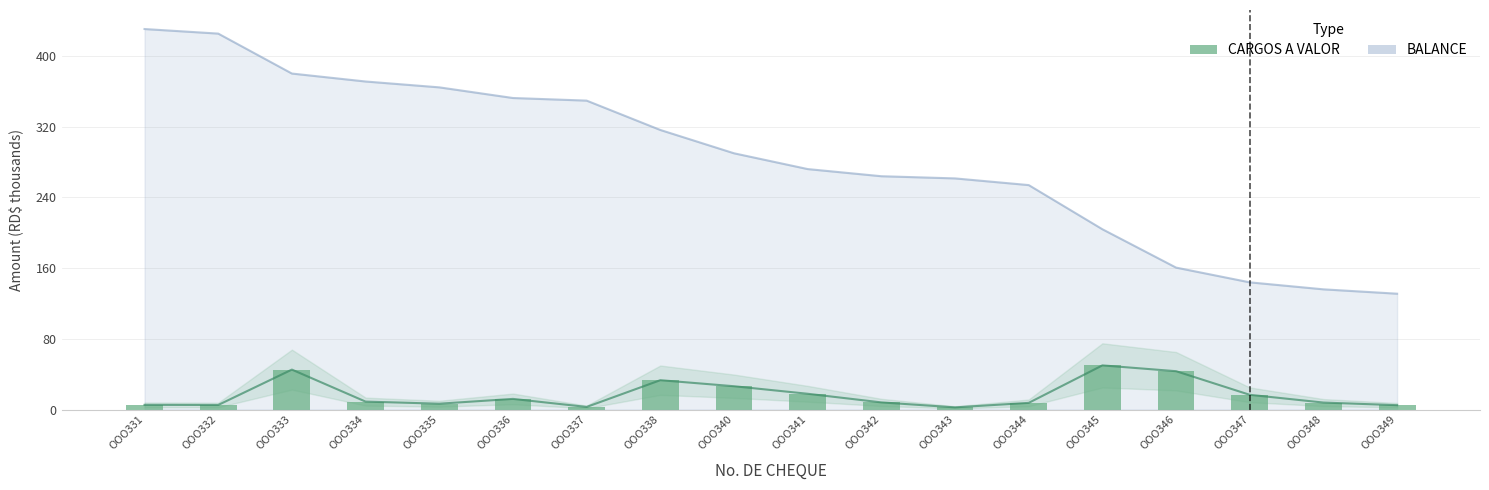

Rank the categories by value from highest to lowest.

OOO345, OOO333, OOO346, OOO338, OOO340, OOO341, OOO347, OOO336, OOO334, OOO342, OOO348, OOO344, OOO335, OOO331, OOO332, OOO349, OOO337, OOO343